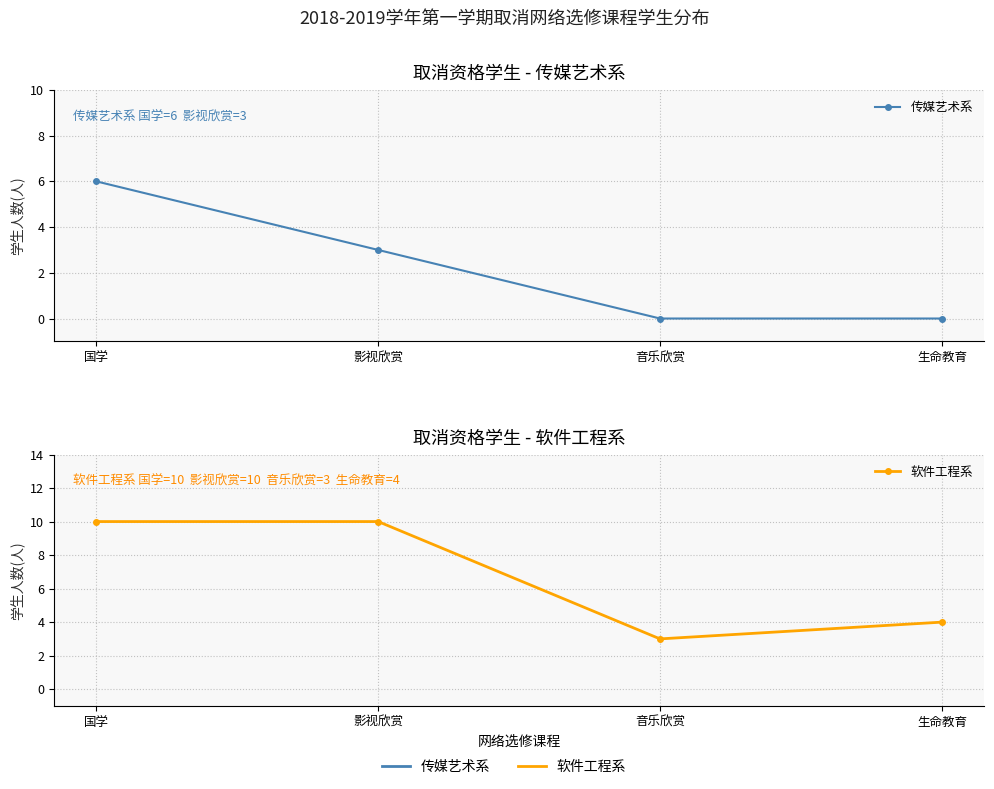

What is the label of the 2nd point from the left?

影视欣赏